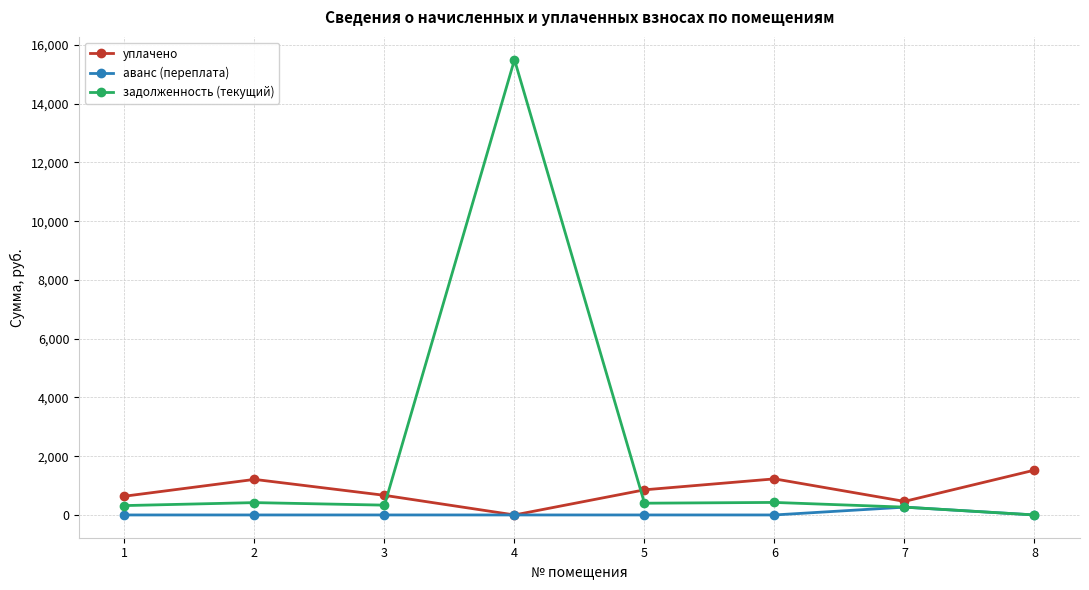

Where is the first local minimum for уплачено?

4